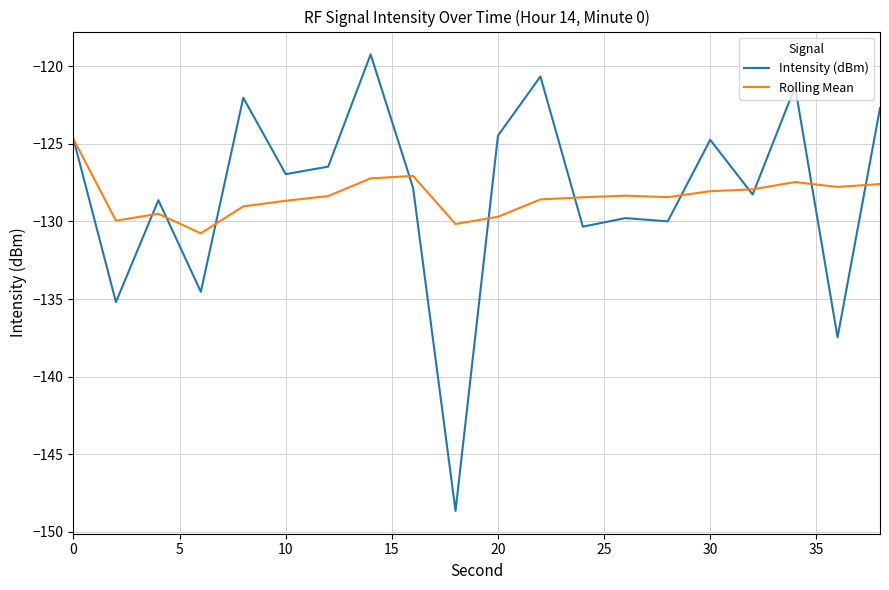

What is the difference between the maximum and minimum values in the Rolling Mean series?

6.1